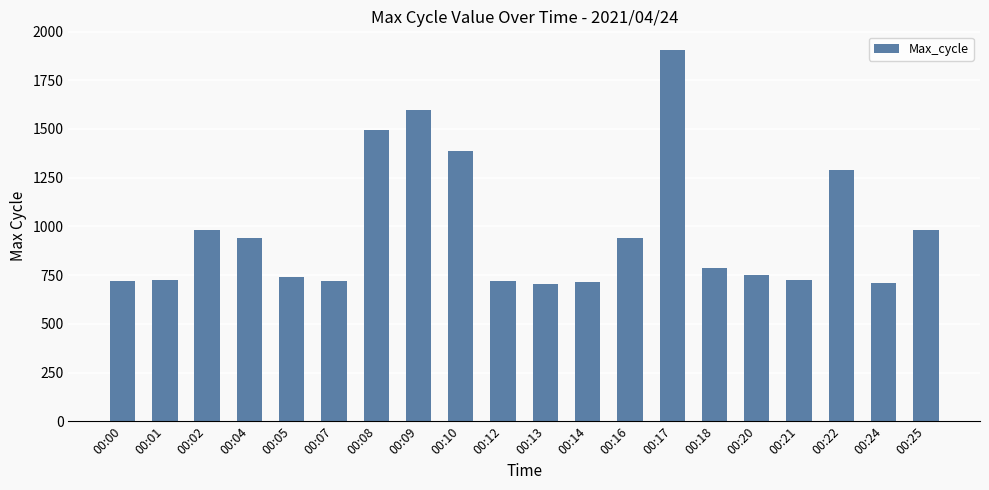

At which label is the value closest to 1305?

00:22